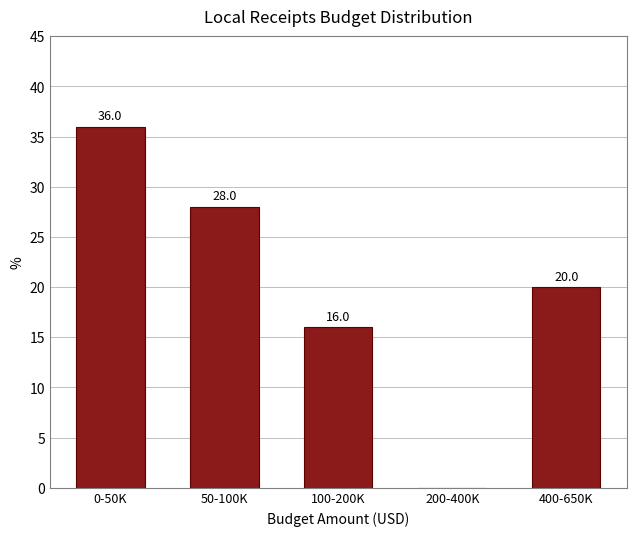

Reading left to right, list all the values displayed in this chart.

0-50K=36.0	50-100K=28.0	100-200K=16.0	200-400K=0.0	400-650K=20.0